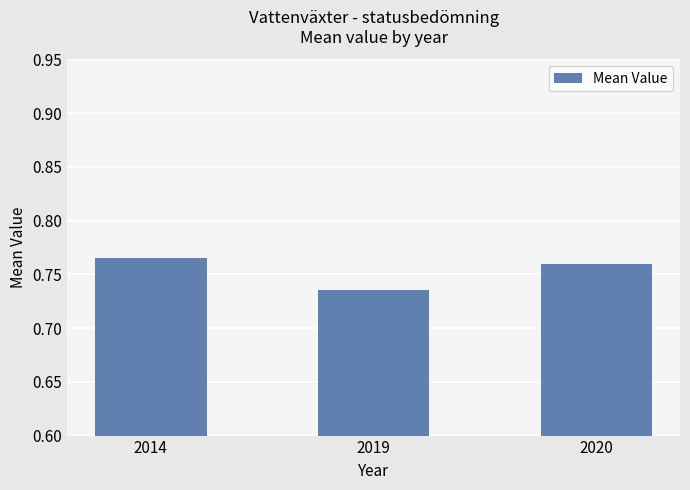

Which label corresponds to the smallest value in the chart?

2019